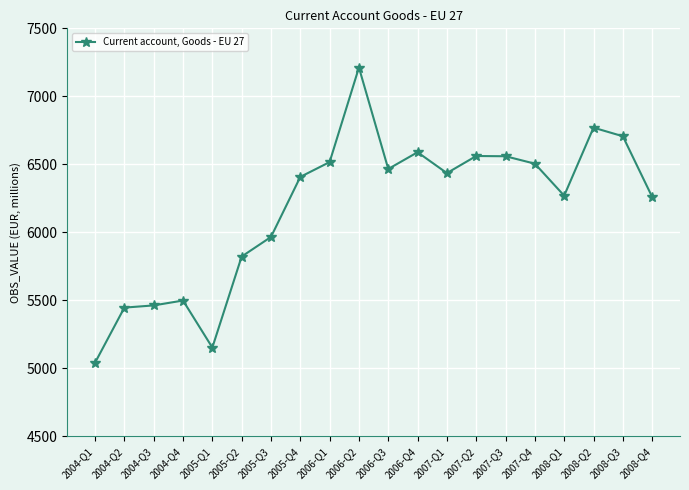

What is the difference between the values at 2004-Q1 and 2007-Q1?

1394.1